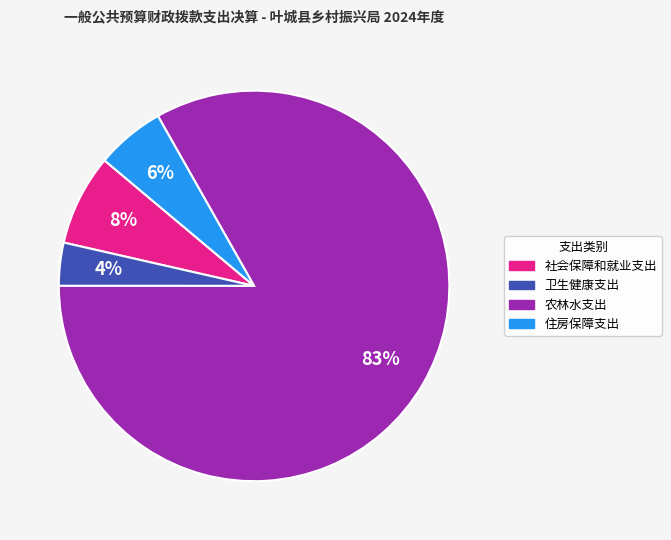

Is there any slice that represents more than half of the pie?

Yes